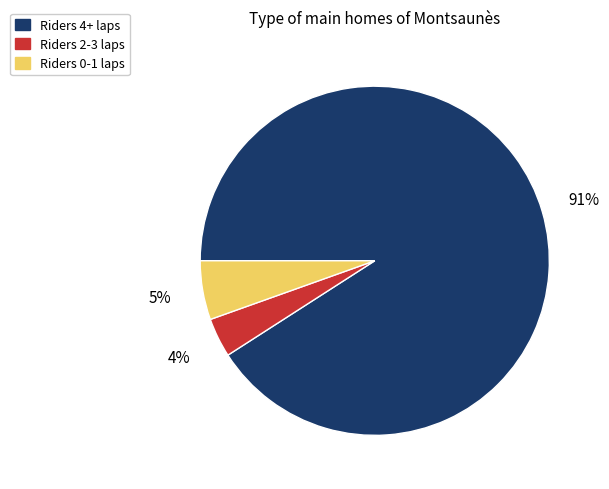

To the nearest percent, what is the difference between the largest and smallest slice percentages?

87%